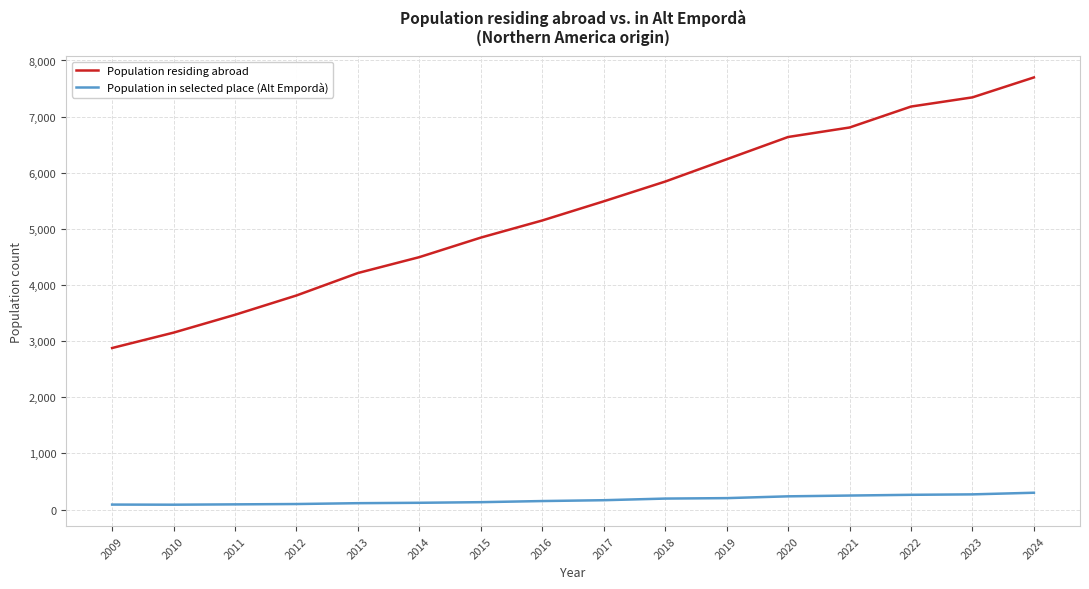

Between 2017 and 2021, which series saw the biggest shift?

Population residing abroad